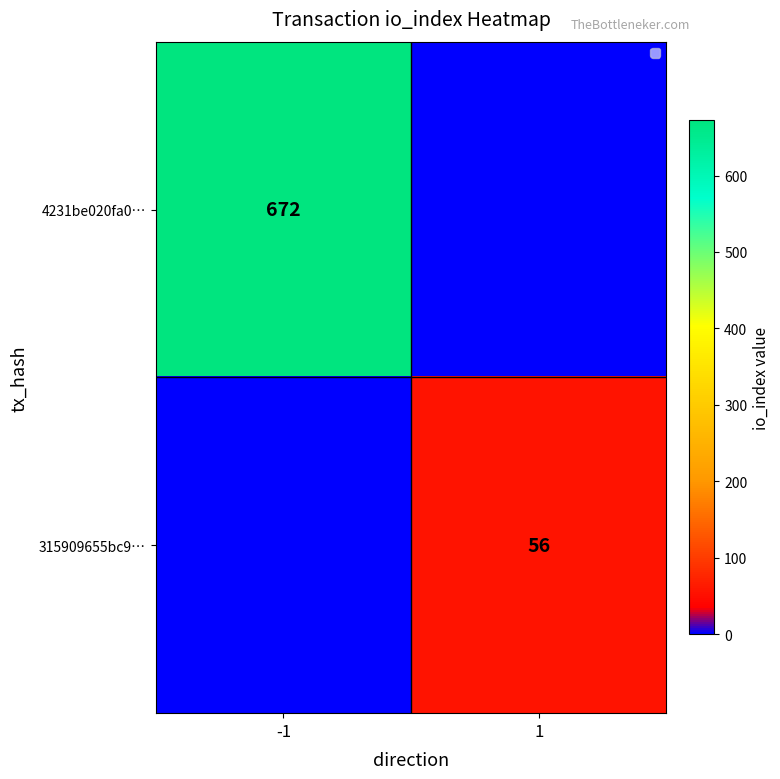

Between -1 and 1, which is larger?

-1